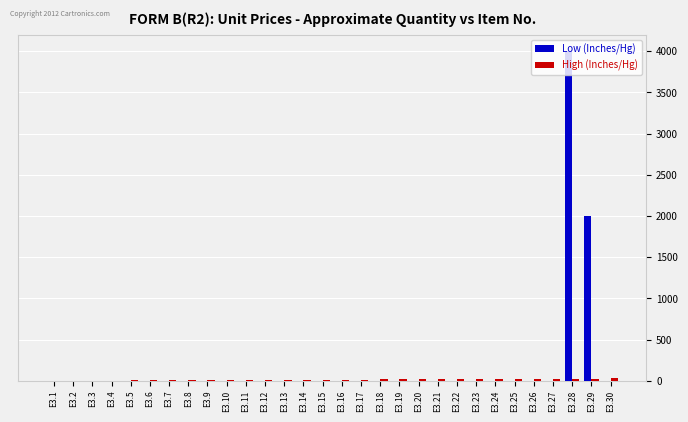

What is the greatest value displayed?

4000